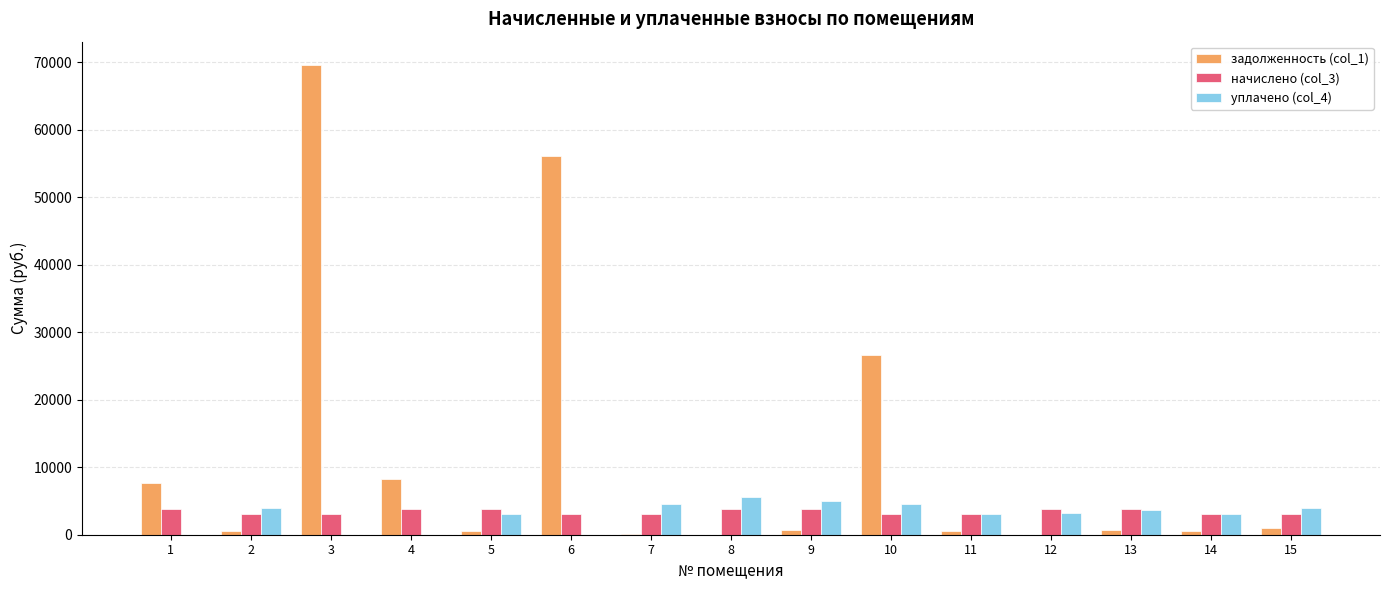

What is the difference between the начислено (col_3) values at 7 and 11?

5.9